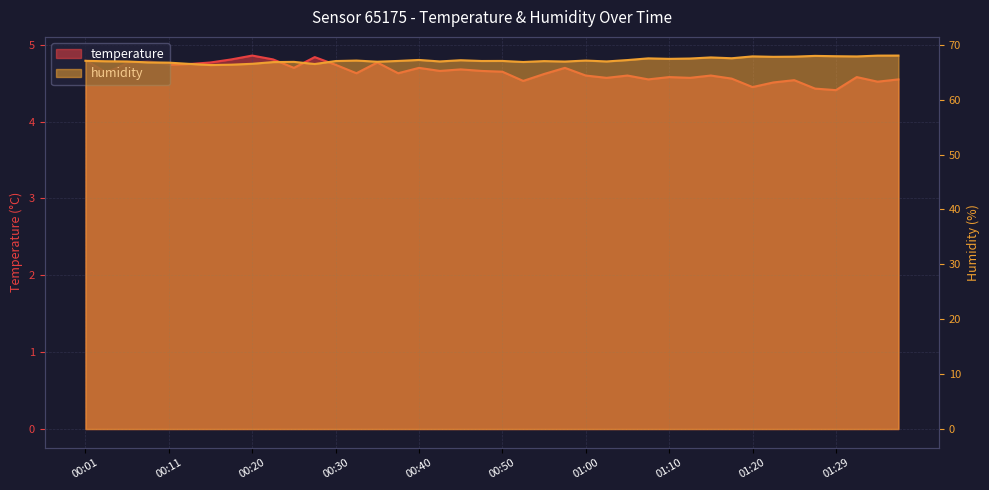

Which series has the widest spread of values?

humidity